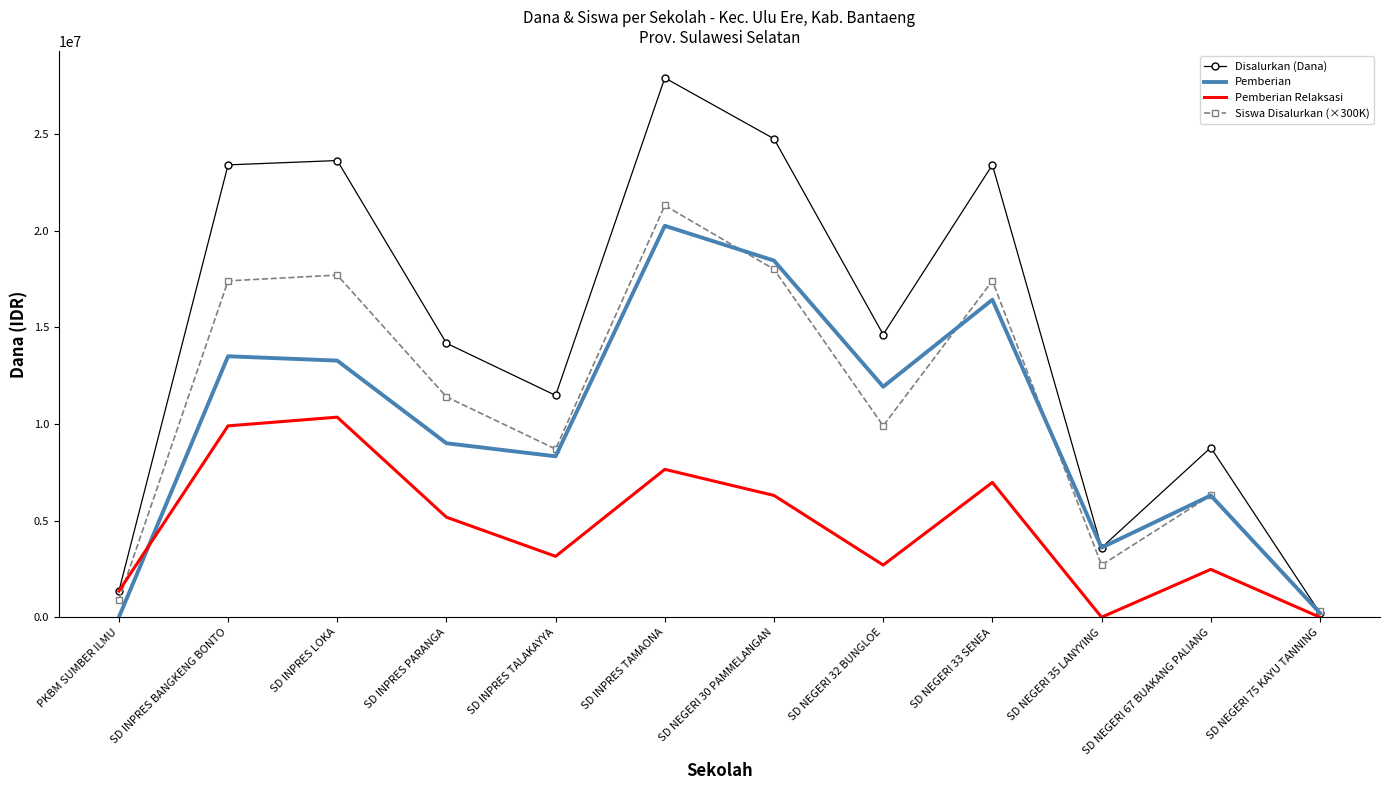

At how many categories does at least one series exceed 27084142?

1